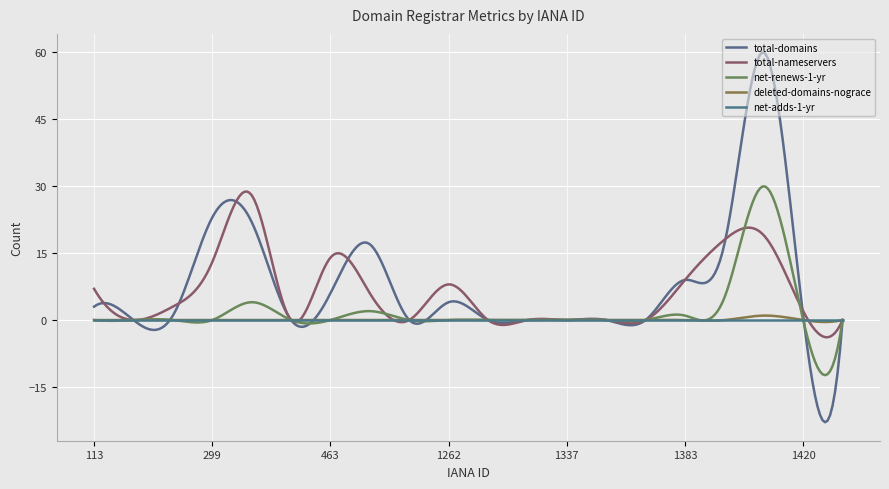

Rank the series by their maximum value, from lowest to highest.

net-adds-1-yr, deleted-domains-nograce, total-nameservers, net-renews-1-yr, total-domains